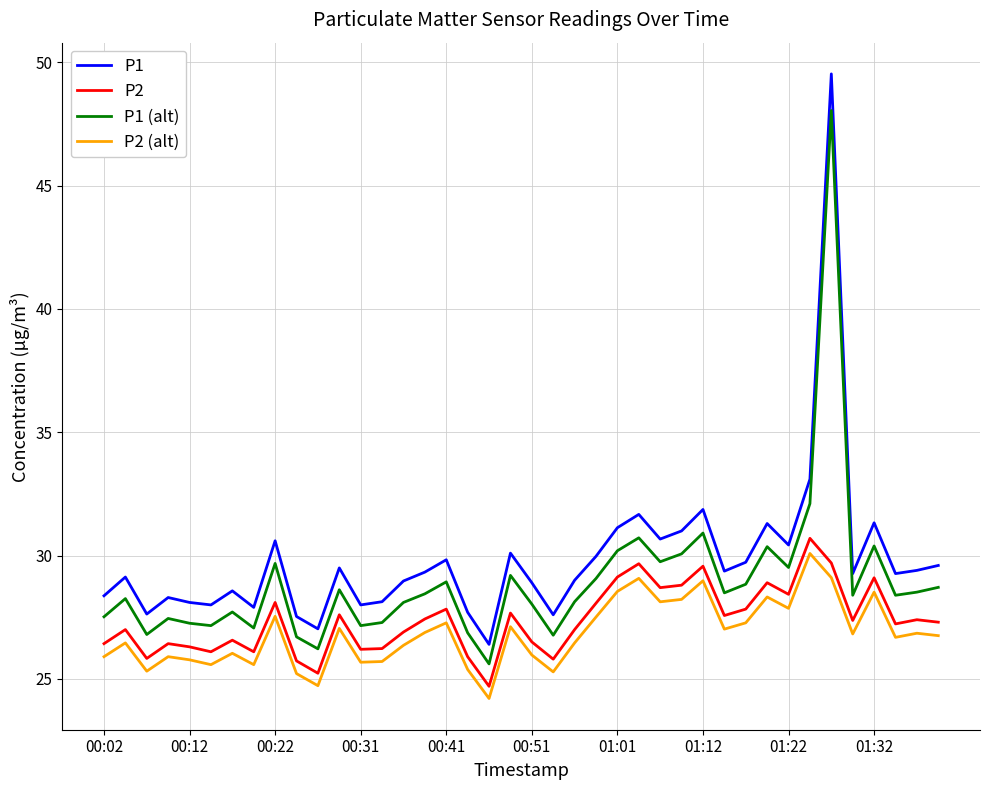

Rank the series by their average value, from highest to lowest.

P1, P1 (alt), P2, P2 (alt)